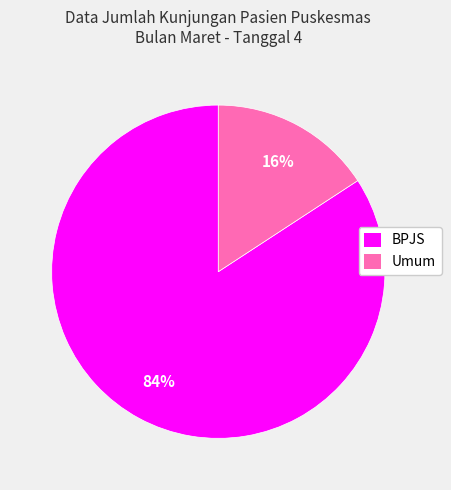

What percentage is the Umum slice, to the nearest percent?

16%